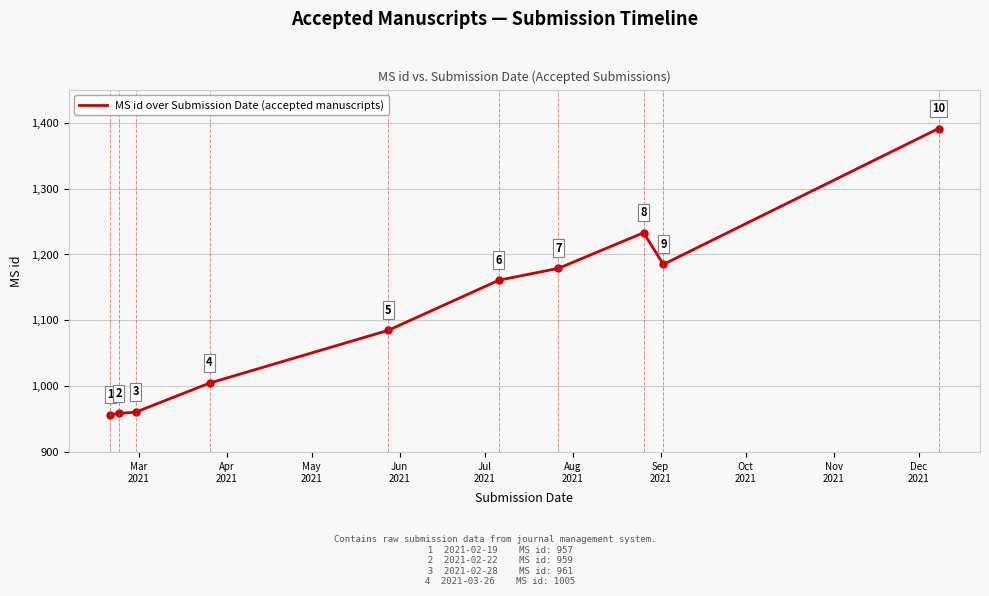

What is the minimum value shown in the chart?

957